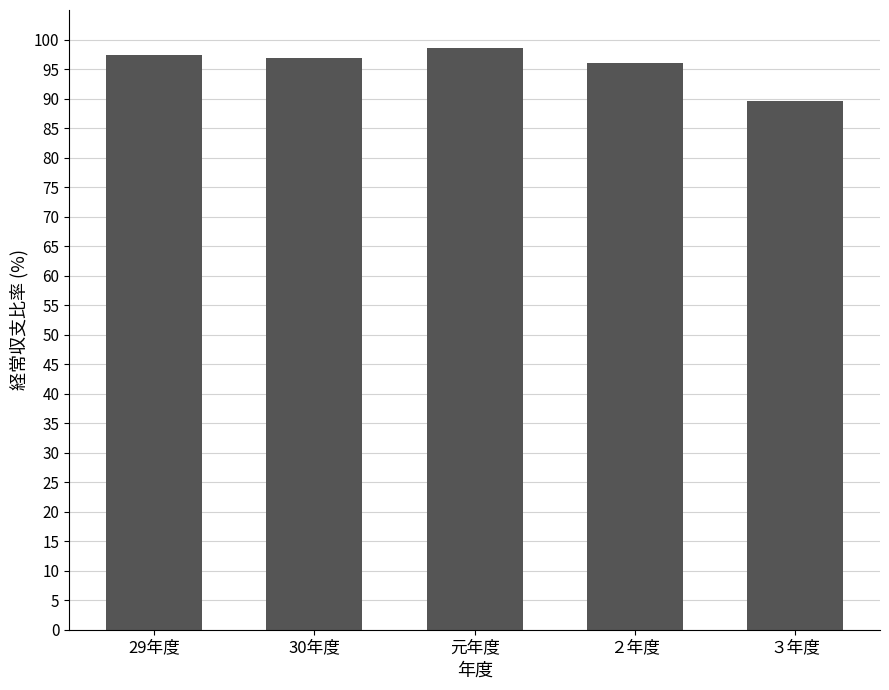

At which category does the chart reach its minimum across all series?

３年度